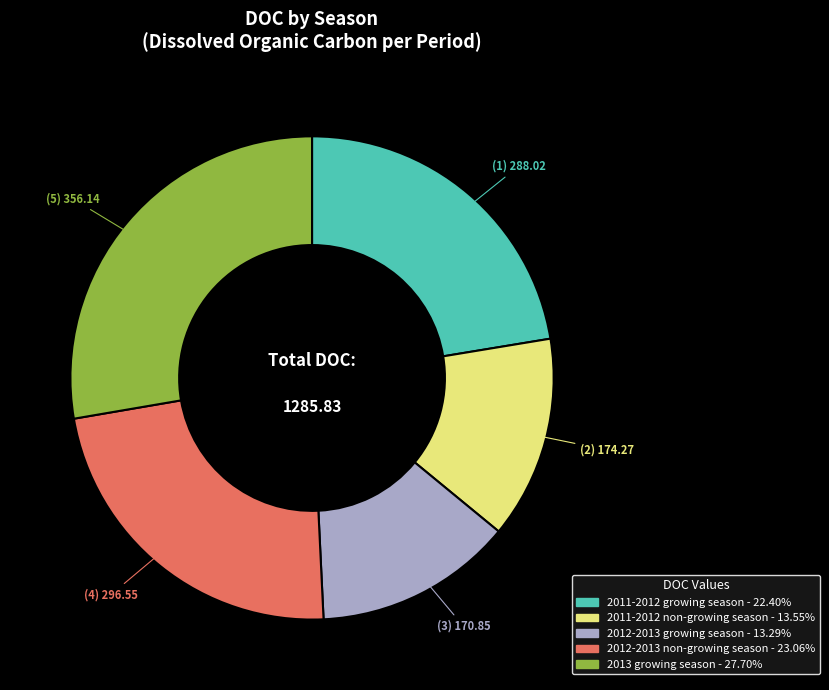

What is the ratio of the value at 2012-2013 growing season to the value at 2011-2012 non-growing season?

1.0